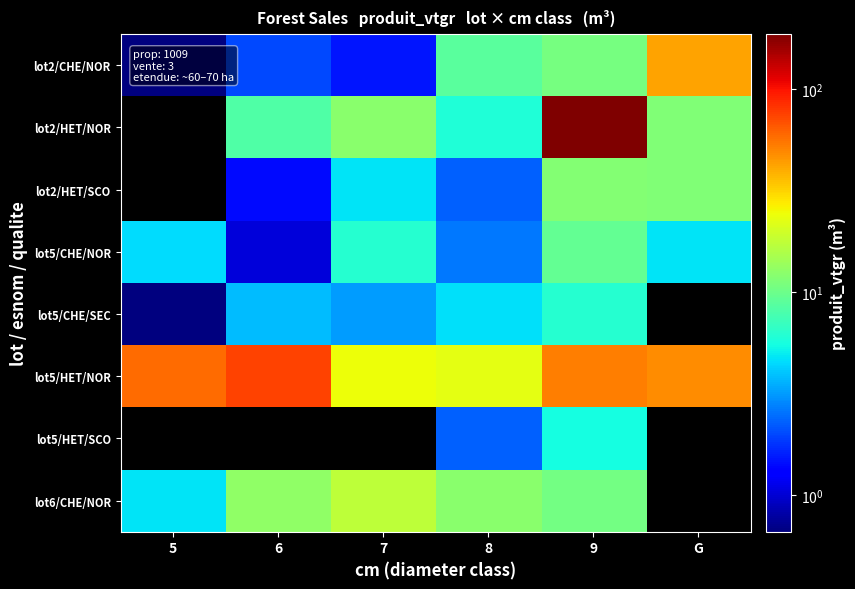

Between G and 9, which is larger?

G